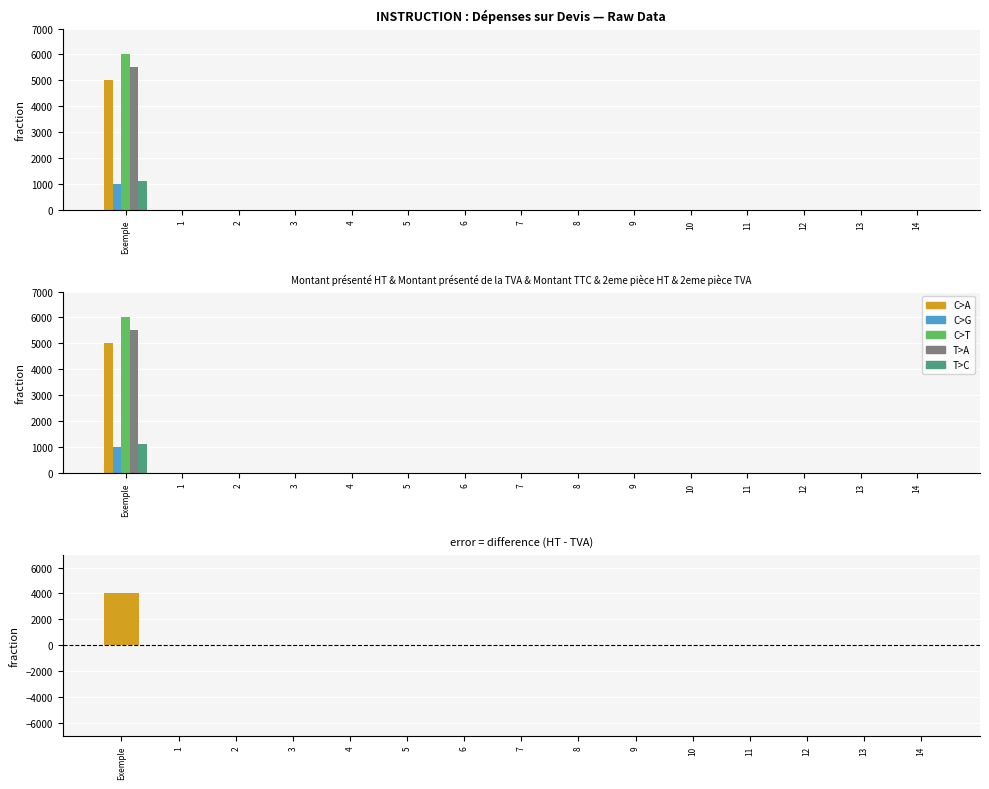

What is the label of the 11th bar from the left?

10